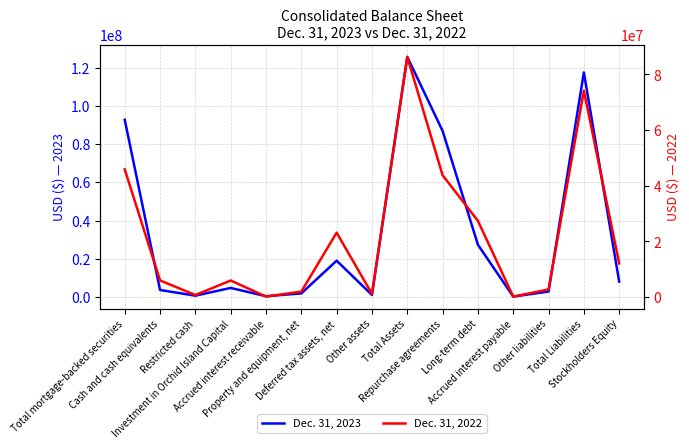

Which series has the largest total across all categories?

Dec. 31, 2023